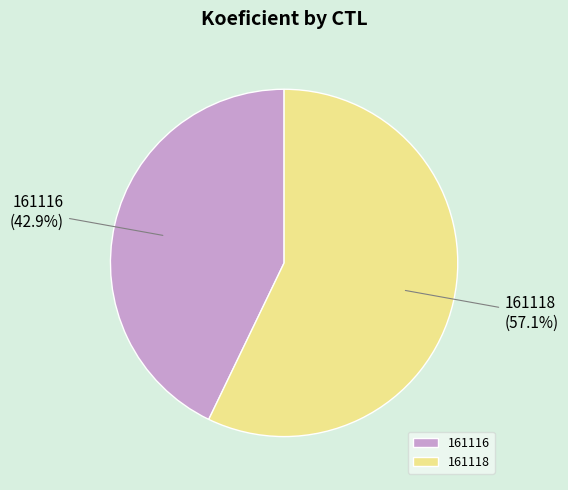

How much of the chart is everything except 161116?

57.1%